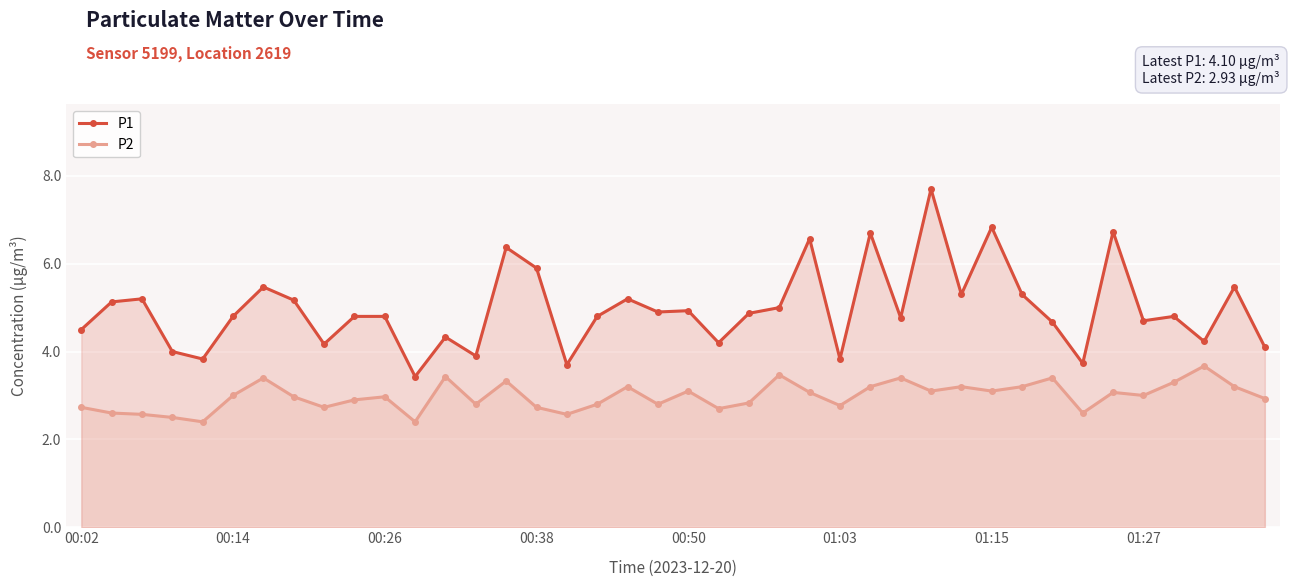

The P1 series shows 4.5 at 00:02. True or false?

True